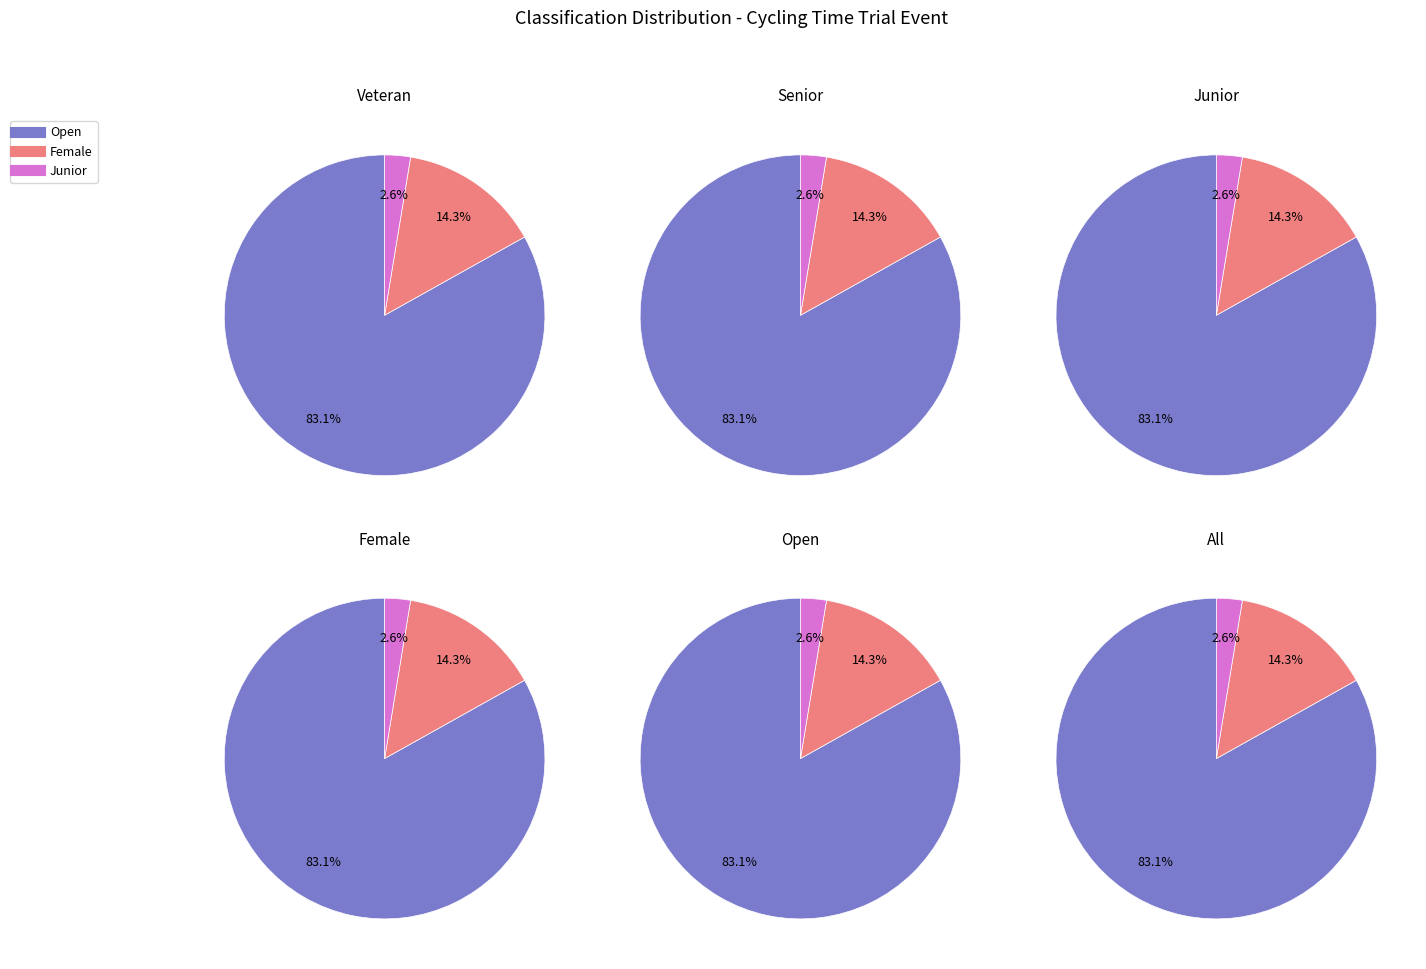

How many segments does this pie chart have?

3